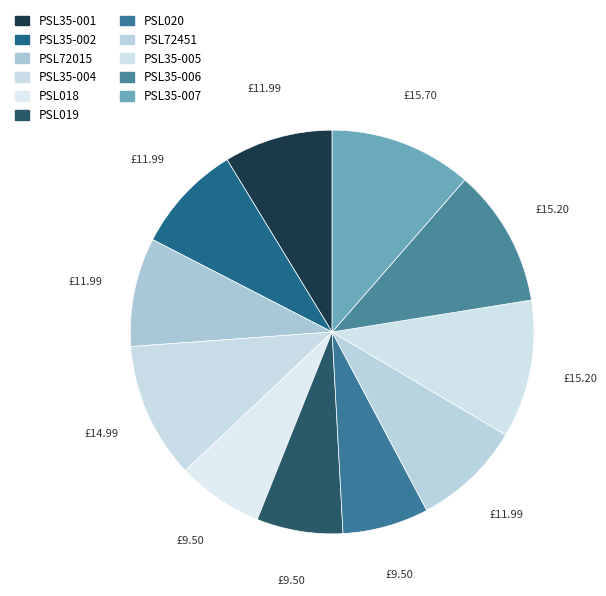

Does PSL72015 account for over 50% of the chart?

No